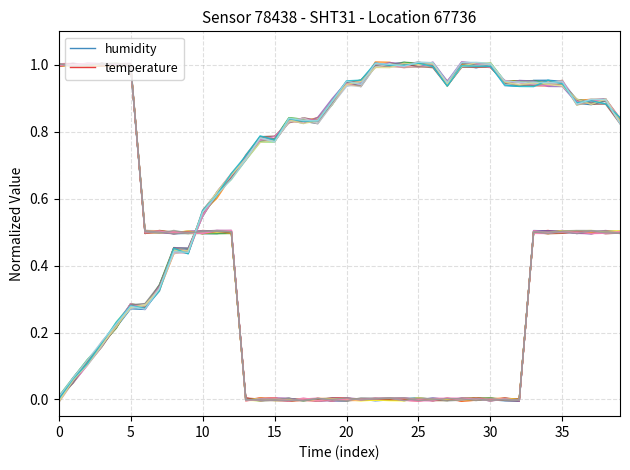

After their last crossing, which series has the higher values: humidity or temperature?

humidity